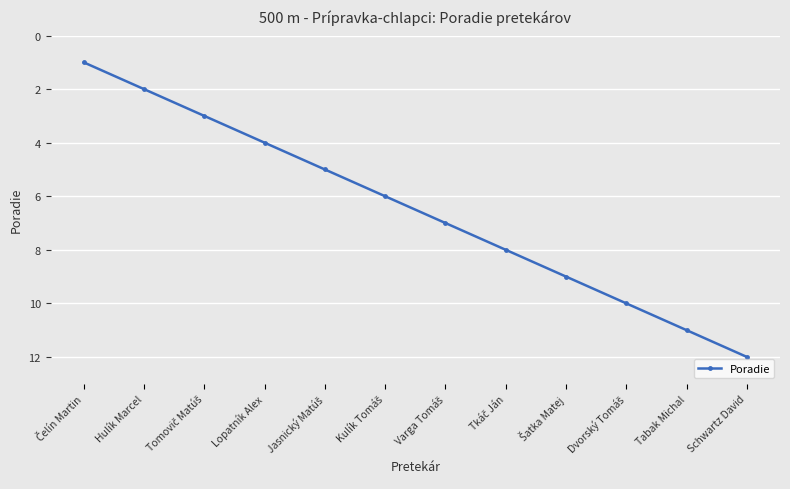

Between Lopatník Alex and Schwartz David, which is larger?

Schwartz David